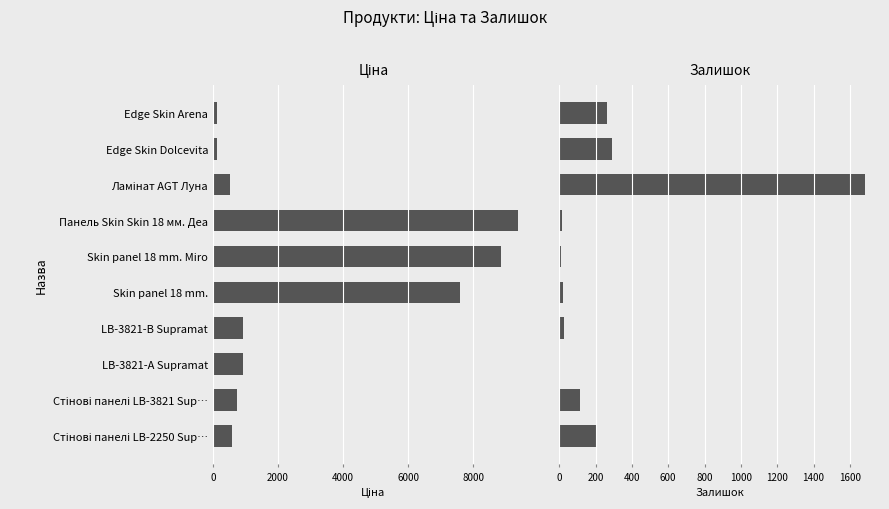

Which series changed the most between Ламінат AGT Луна and Панель Skin Skin 18 мм. Деа?

Ціна